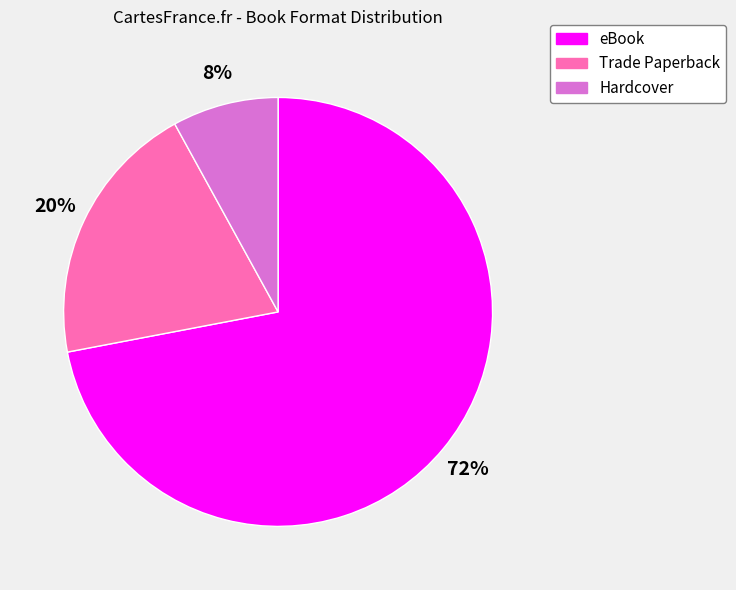

To the nearest percent, what is the average slice percentage?

33%